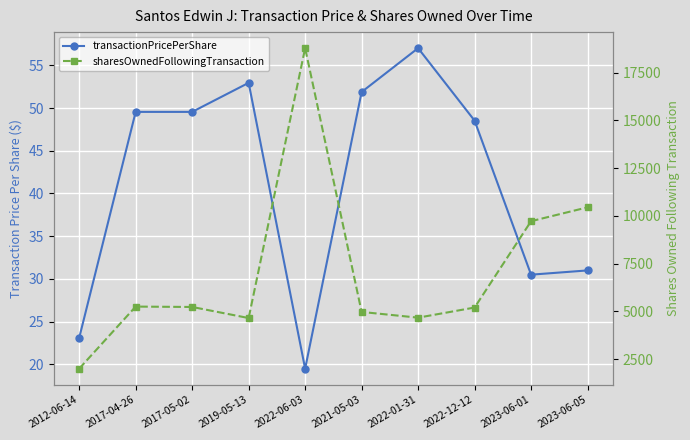

Where is the first local maximum for transactionPricePerShare?

2019-05-13